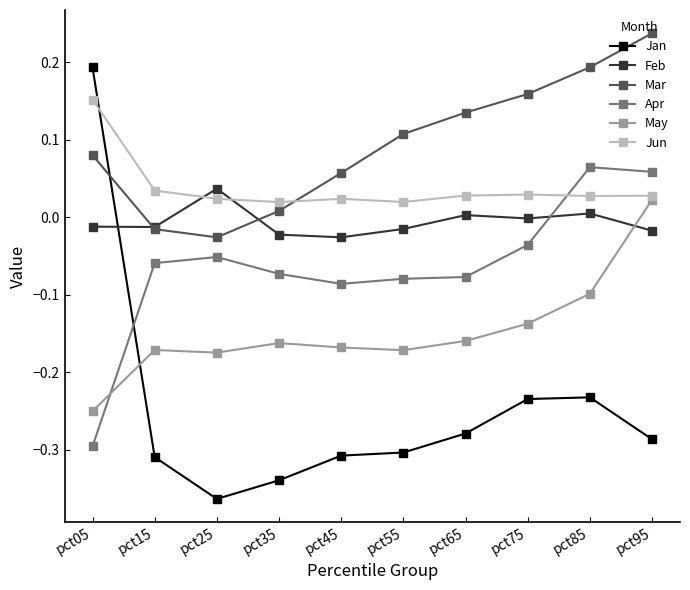

True or false: Mar has more than 2 points higher than both neighbors.

False